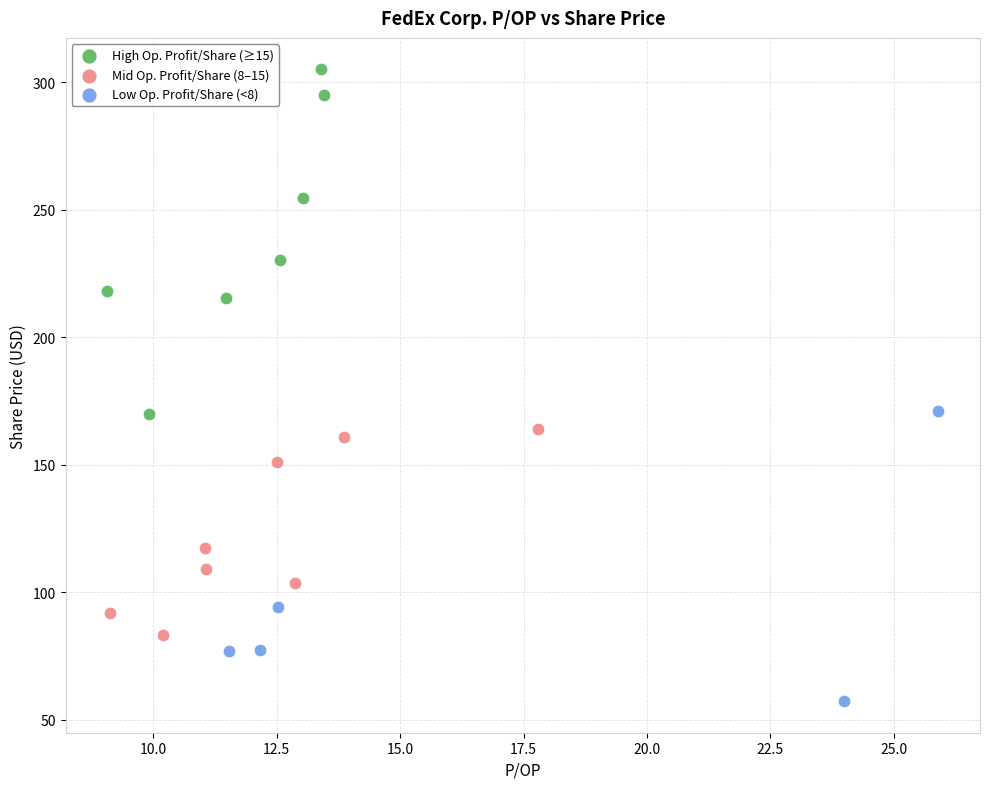

Which series reaches the minimum Y coordinate?

Low Op. Profit/Share (<8)